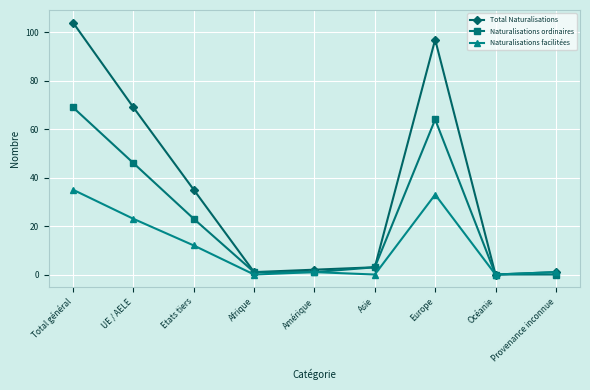

Read the Naturalisations ordinaires value at UE / AELE.

46